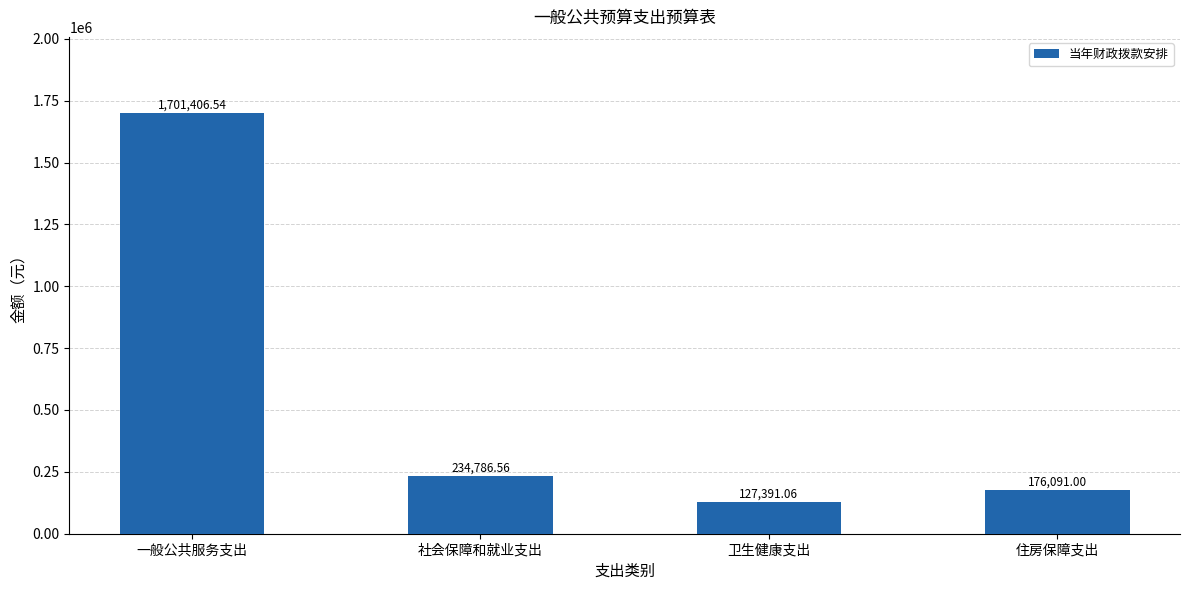

What is the label of the 1st bar from the right?

住房保障支出